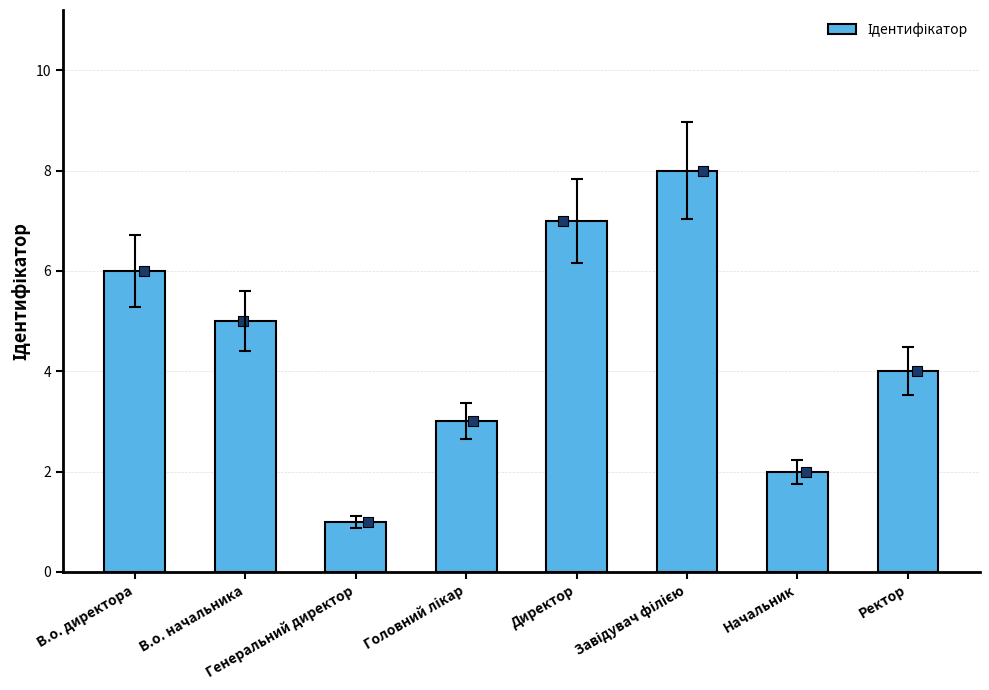

What is the ratio of the value at Начальник to the value at В.о. начальника?

0.4